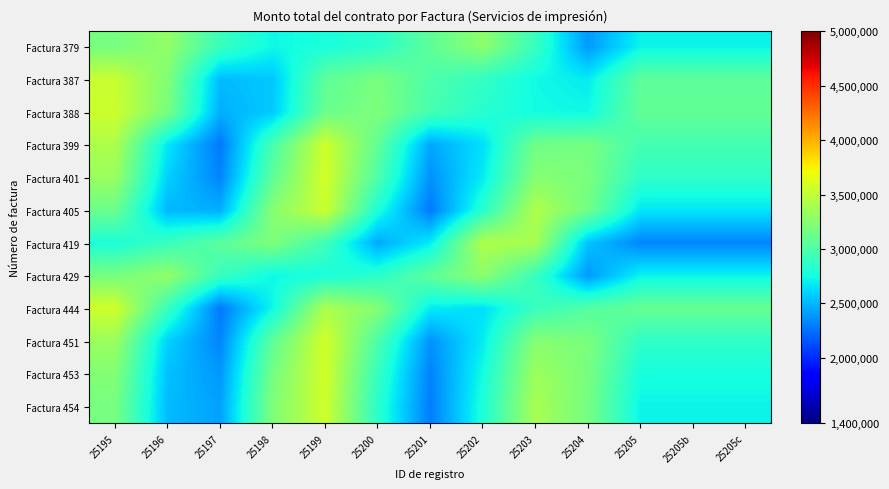

Which series has the largest range (max minus min)?

Factura 444